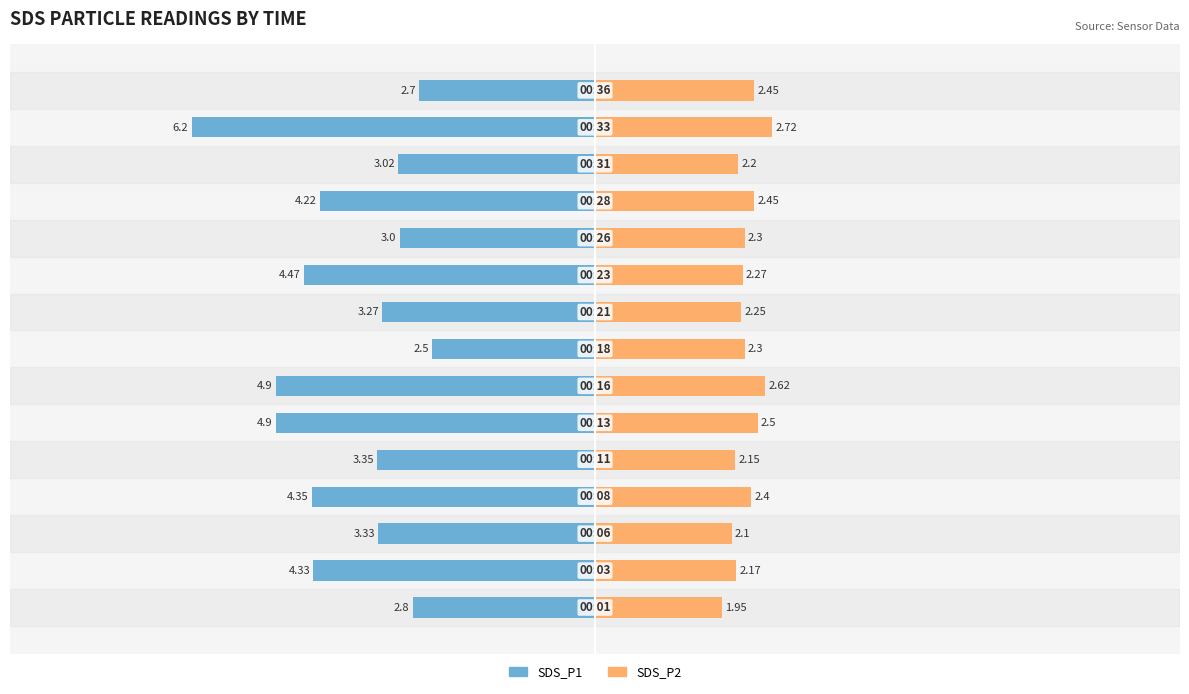

The SDS_P1 series shows -5.6 at 8. True or false?

False